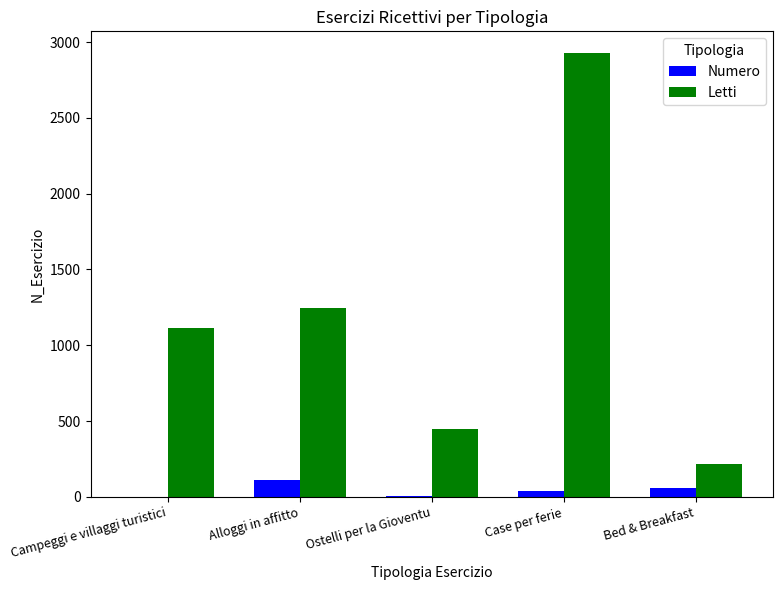

True or false: Numero has a value of 2 at Ostelli per la Gioventu.

True